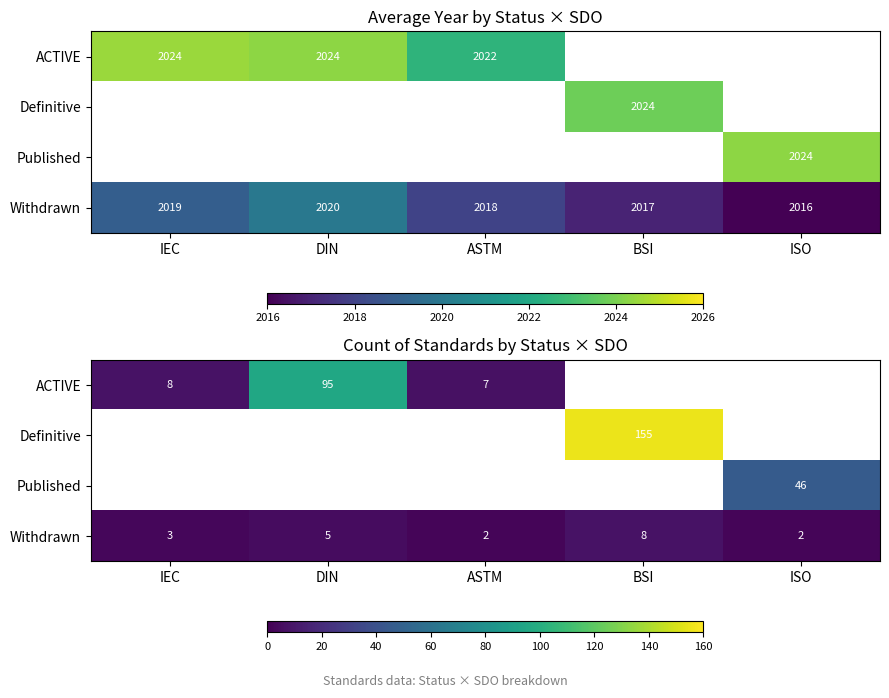

List the series in order of their overall mean, highest first.

ACTIVE, Definitive, Published, Withdrawn